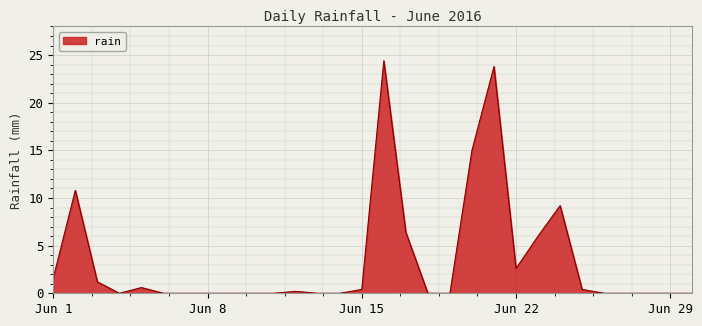

What is the greatest value displayed?

24.4